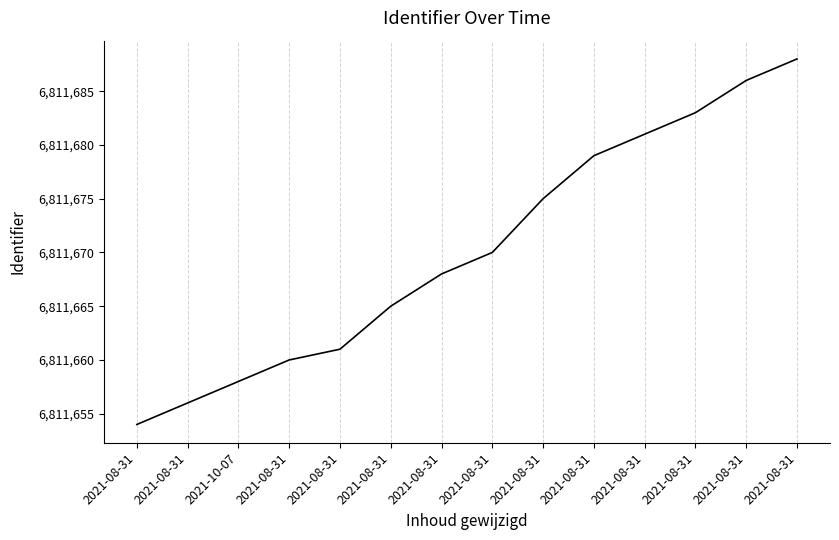

At which label does the data first exceed 6811670?

2021-08-31